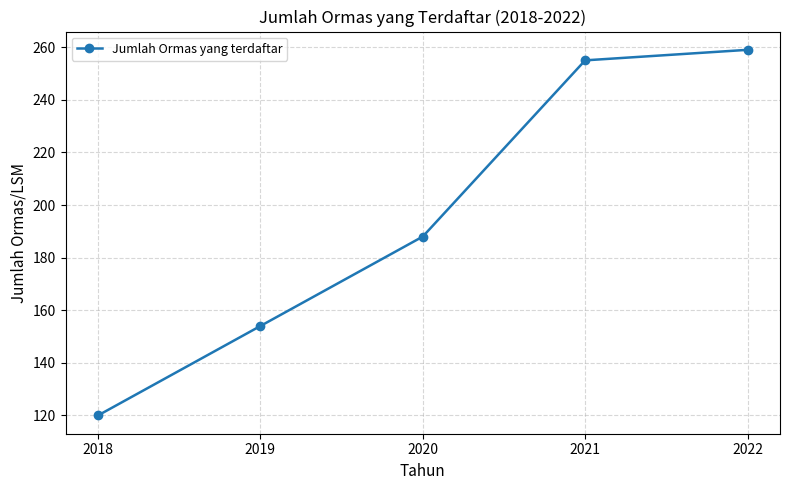

Does the chart have visible grid lines?

Yes